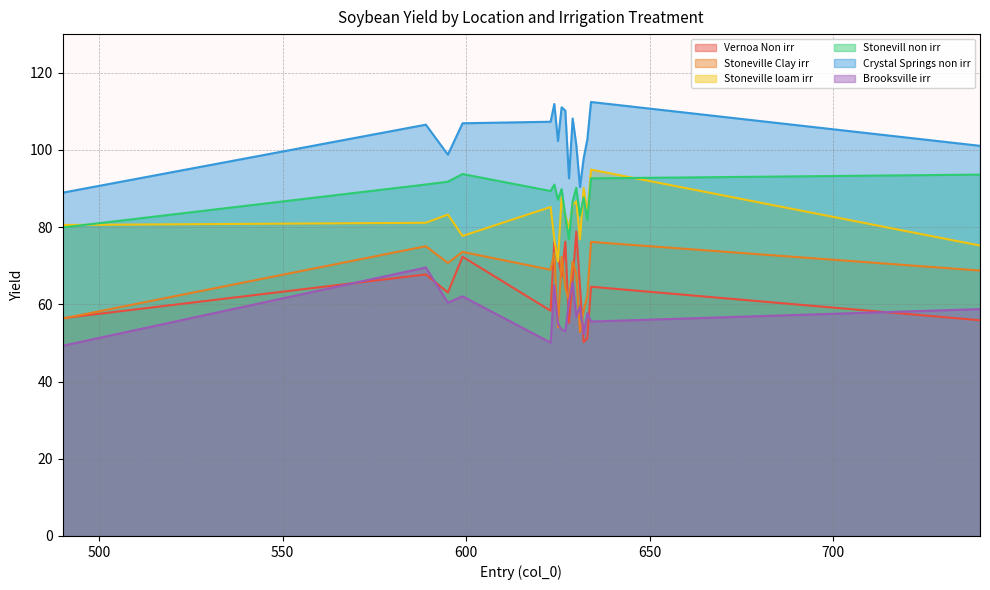

What is the difference between the maximum and second lowest values in the Stonevill non irr series?

13.8